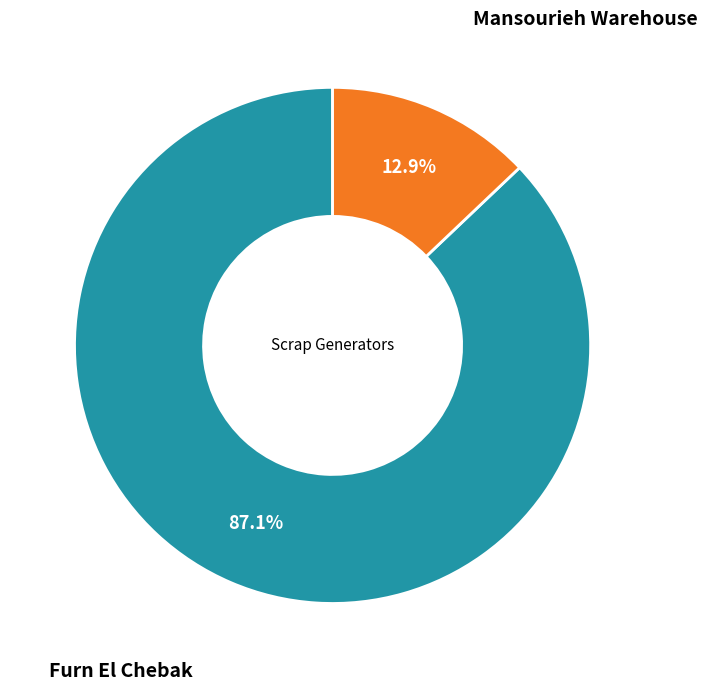

Does any single category account for the majority?

Yes